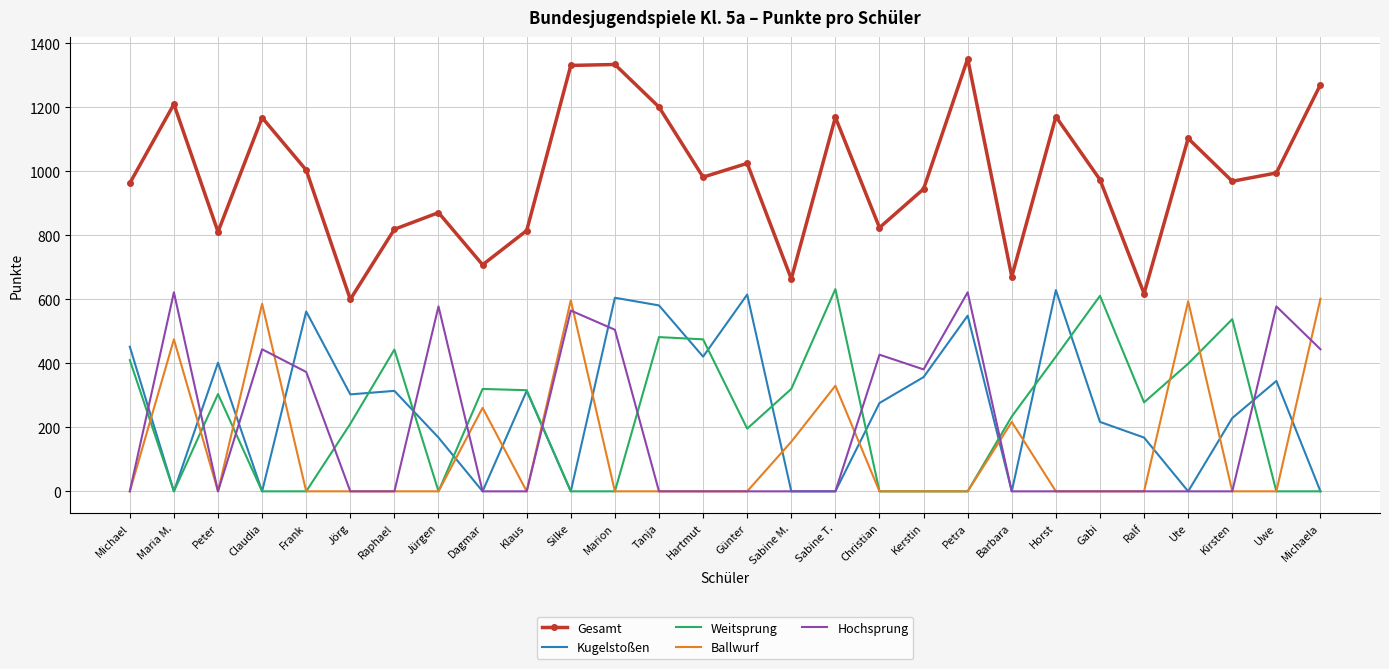

Count the number of categories in the chart.

28